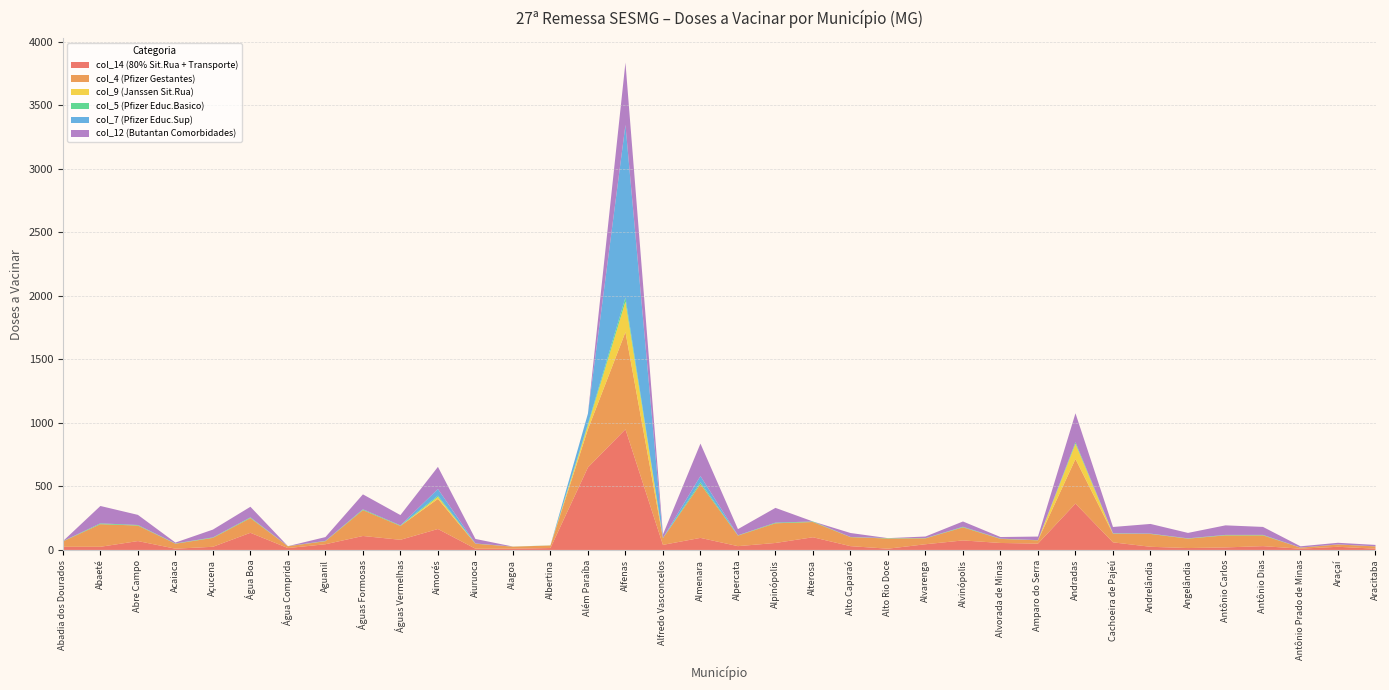

Reading left to right, transcribe all the data shown in this chart.

col_14 (80% Sit.Rua + Transporte): Abadia dos Dourados=25.0	Abaeté=25.0	Abre Campo=70.0	Acaiaca=10.0	Açucena=25.0	Água Boa=135.0	Água Comprida=15.0	Aguanil=45.0	Águas Formosas=110.0	Águas Vermelhas=80.0	Aimorés=165.0	Aiuruoca=10.0	Alagoa=10.0	Albertina=15.0	Além Paraíba=650.0	Alfenas=950.0	Alfredo Vasconcelos=40.0	Almenara=95.0	Alpercata=30.0	Alpinópolis=55.0	Alterosa=100.0	Alto Caparaó=30.0	Alto Rio Doce=10.0	Alvarenga=45.0	Alvinópolis=75.0	Alvorada de Minas=55.0	Amparo do Serra=50.0	Andradas=365.0	Cachoeira de Pajeú=60.0	Andrelândia=25.0	Angelândia=15.0	Antônio Carlos=20.0	Antônio Dias=30.0	Antônio Prado de Minas=10.0	Araçaí=25.0	Aracitaba=10.0
col_4 (Pfizer Gestantes): Abadia dos Dourados=42.0	Abaeté=178.0	Abre Campo=122.0	Acaiaca=39.0	Açucena=70.0	Água Boa=116.0	Água Comprida=14.0	Aguanil=24.0	Águas Formosas=204.0	Águas Vermelhas=109.0	Aimorés=237.0	Aiuruoca=39.0	Alagoa=16.0	Albertina=20.0	Além Paraíba=300.0	Alfenas=765.0	Alfredo Vasconcelos=53.0	Almenara=424.0	Alpercata=83.0	Alpinópolis=155.0	Alterosa=120.0	Alto Caparaó=71.0	Alto Rio Doce=80.0	Alvarenga=46.0	Alvinópolis=103.0	Alvorada de Minas=32.0	Amparo do Serra=26.0	Andradas=351.0	Cachoeira de Pajeú=68.0	Andrelândia=101.0	Angelândia=74.0	Antônio Carlos=95.0	Antônio Dias=85.0	Antônio Prado de Minas=8.0	Araçaí=18.0	Aracitaba=18.0
col_9 (Janssen Sit.Rua): Abadia dos Dourados=0.0	Abaeté=0.0	Abre Campo=0.0	Acaiaca=0.0	Açucena=0.0	Água Boa=0.0	Água Comprida=0.0	Aguanil=0.0	Águas Formosas=0.0	Águas Vermelhas=0.0	Aimorés=16.0	Aiuruoca=0.0	Alagoa=0.0	Albertina=0.0	Além Paraíba=32.0	Alfenas=240.0	Alfredo Vasconcelos=0.0	Almenara=0.0	Alpercata=0.0	Alpinópolis=0.0	Alterosa=0.0	Alto Caparaó=0.0	Alto Rio Doce=0.0	Alvarenga=0.0	Alvinópolis=0.0	Alvorada de Minas=0.0	Amparo do Serra=0.0	Andradas=120.0	Cachoeira de Pajeú=0.0	Andrelândia=0.0	Angelândia=0.0	Antônio Carlos=0.0	Antônio Dias=0.0	Antônio Prado de Minas=0.0	Araçaí=0.0	Aracitaba=0.0
col_5 (Pfizer Educ.Basico): Abadia dos Dourados=1.9	Abaeté=6.4	Abre Campo=4.5	Acaiaca=2.3	Açucena=3.9	Água Boa=5.5	Água Comprida=0.8	Aguanil=2.3	Águas Formosas=6.1	Águas Vermelhas=4.3	Aimorés=9.3	Aiuruoca=1.9	Alagoa=0.8	Albertina=0.9	Além Paraíba=11.4	Alfenas=32.7	Alfredo Vasconcelos=2.1	Almenara=13.8	Alpercata=2.4	Alpinópolis=5.2	Alterosa=4.2	Alto Caparaó=1.5	Alto Rio Doce=3.0	Alvarenga=2.0	Alvinópolis=4.4	Alvorada de Minas=2.2	Amparo do Serra=1.4	Andradas=12.2	Cachoeira de Pajeú=3.1	Andrelândia=2.6	Angelândia=2.4	Antônio Carlos=3.5	Antônio Dias=3.6	Antônio Prado de Minas=0.8	Araçaí=0.8	Aracitaba=0.8
col_7 (Pfizer Educ.Sup): Abadia dos Dourados=0.0	Abaeté=0.0	Abre Campo=0.0	Acaiaca=0.0	Açucena=0.0	Água Boa=0.0	Água Comprida=0.0	Aguanil=0.0	Águas Formosas=0.0	Águas Vermelhas=0.0	Aimorés=52.5	Aiuruoca=0.0	Alagoa=0.0	Albertina=0.0	Além Paraíba=80.5	Alfenas=1358.7	Alfredo Vasconcelos=0.0	Almenara=49.0	Alpercata=0.0	Alpinópolis=0.0	Alterosa=0.0	Alto Caparaó=0.0	Alto Rio Doce=0.0	Alvarenga=0.0	Alvinópolis=0.0	Alvorada de Minas=0.0	Amparo do Serra=0.0	Andradas=0.0	Cachoeira de Pajeú=0.0	Andrelândia=0.0	Angelândia=0.0	Antônio Carlos=0.0	Antônio Dias=0.0	Antônio Prado de Minas=0.0	Araçaí=0.0	Aracitaba=0.0
col_12 (Butantan Comorbidades): Abadia dos Dourados=0.0	Abaeté=136.8	Abre Campo=79.6	Acaiaca=6.9	Açucena=61.5	Água Boa=83.6	Água Comprida=0.0	Aguanil=30.0	Águas Formosas=117.6	Águas Vermelhas=81.2	Aimorés=174.5	Aiuruoca=35.8	Alagoa=0.0	Albertina=0.0	Além Paraíba=0.0	Alfenas=490.6	Alfredo Vasconcelos=26.7	Almenara=255.5	Alpercata=48.6	Alpinópolis=116.1	Alterosa=0.0	Alto Caparaó=31.1	Alto Rio Doce=0.0	Alvarenga=12.8	Alvinópolis=41.8	Alvorada de Minas=12.6	Amparo do Serra=28.1	Andradas=227.9	Cachoeira de Pajeú=49.7	Andrelândia=76.3	Angelândia=42.8	Antônio Carlos=75.2	Antônio Dias=62.7	Antônio Prado de Minas=10.0	Araçaí=12.6	Aracitaba=11.0